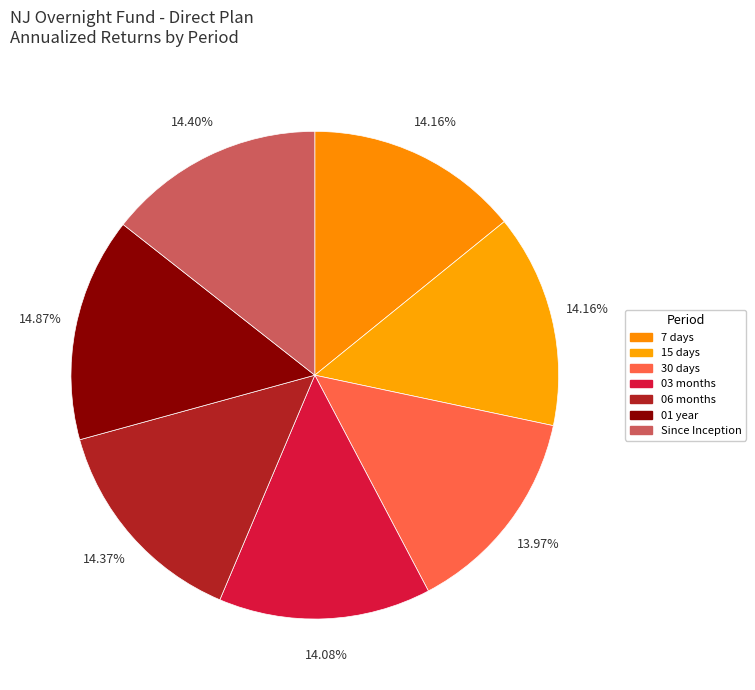

Which slice is the largest?

01 year